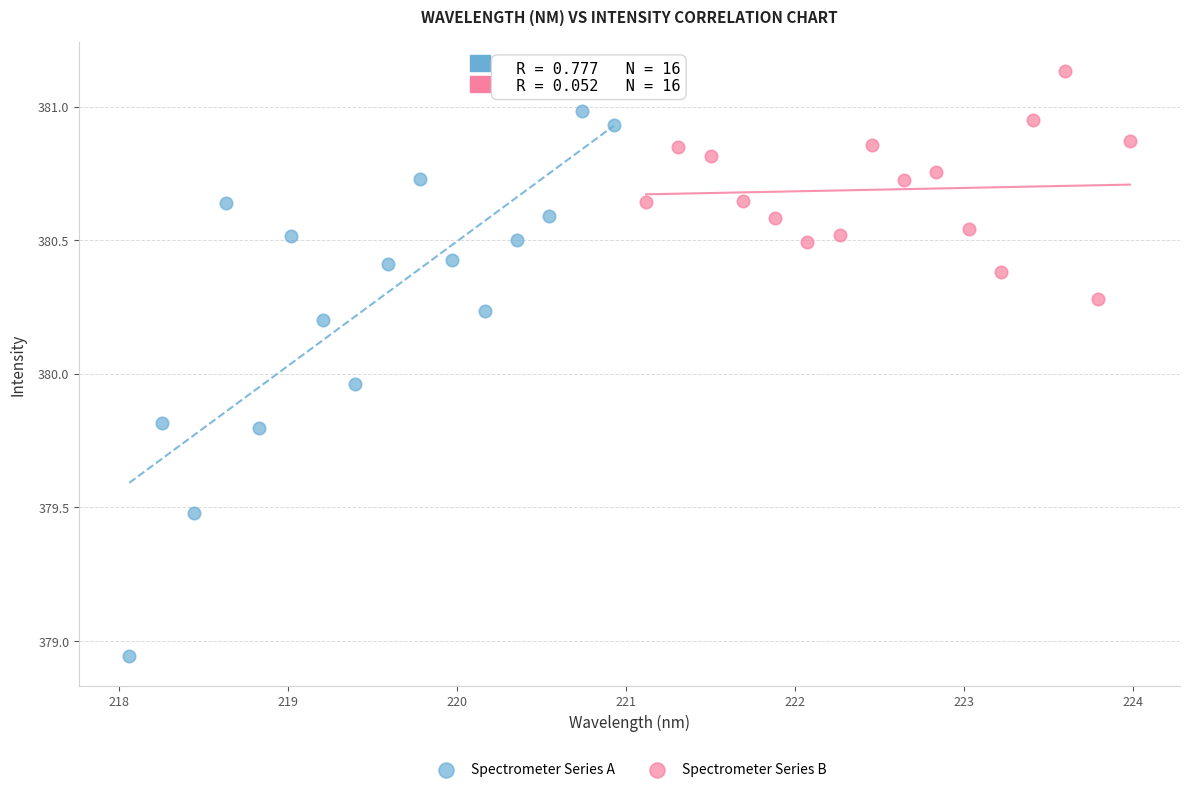

Which series contains the highest Y value?

Spectrometer Series B